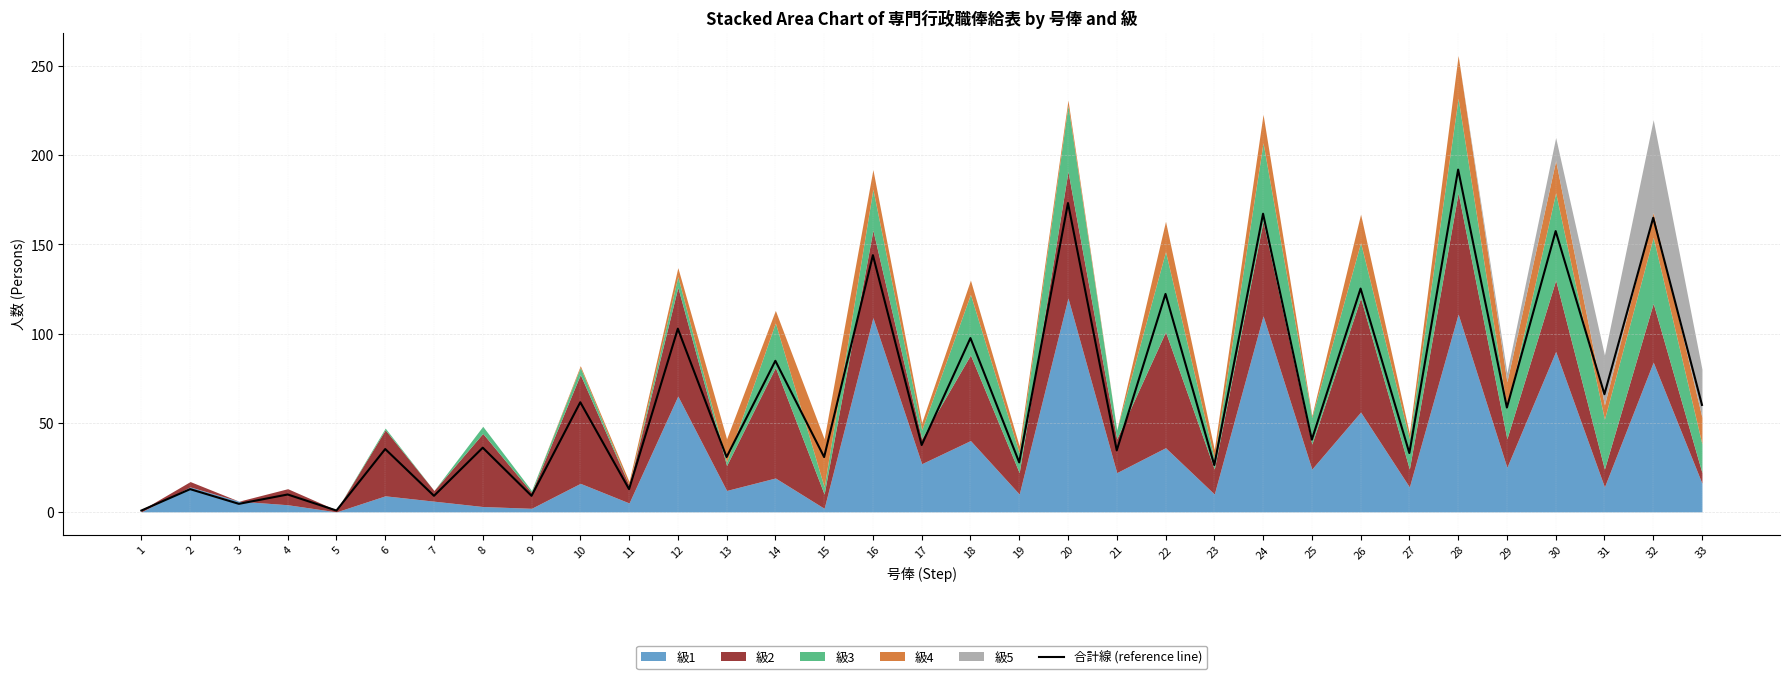

What is the sum of all values?

2169.0